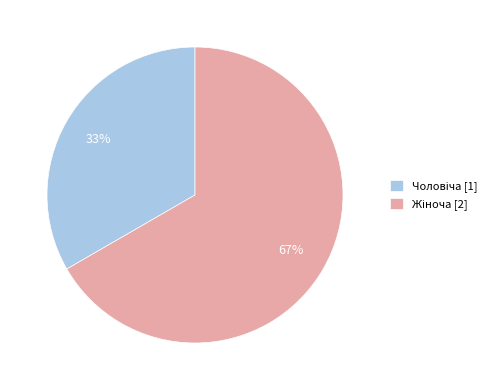

Is there a majority slice in this chart?

Yes